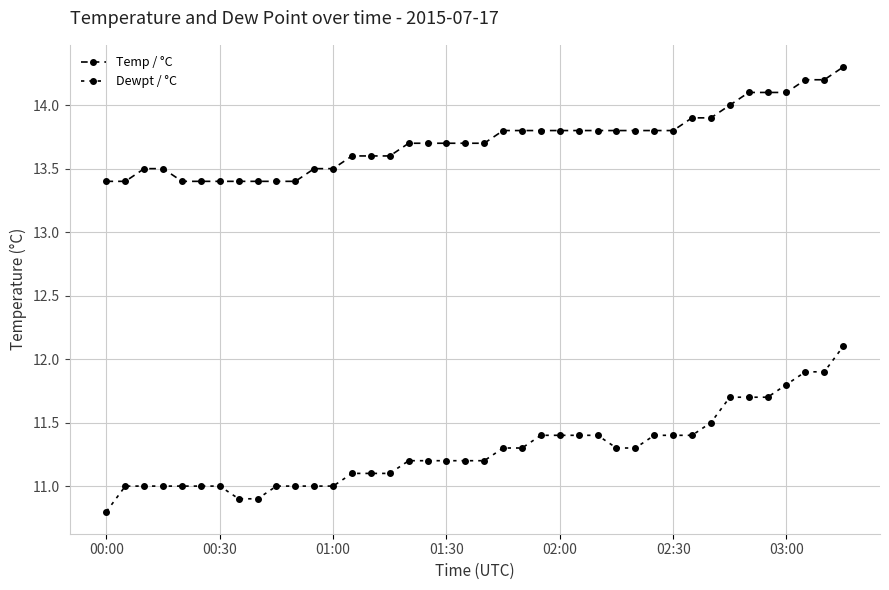

What is the highest value of the Dewpt / °C series?

12.1